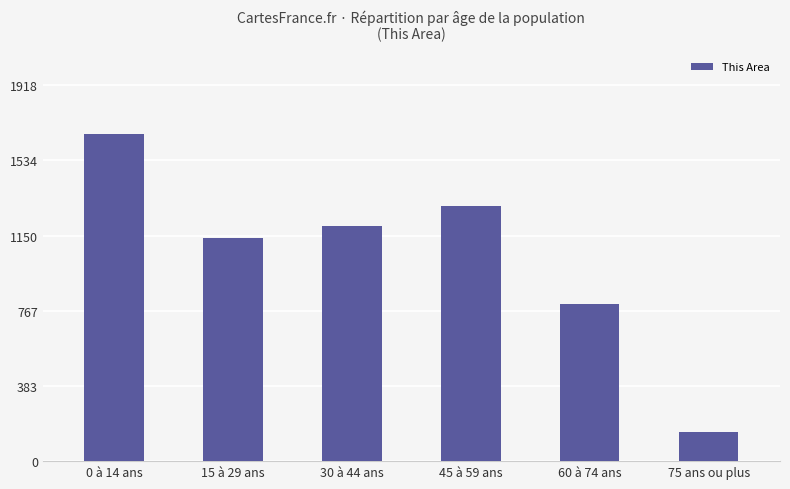

Which has a higher value, 60 à 74 ans or 15 à 29 ans?

15 à 29 ans